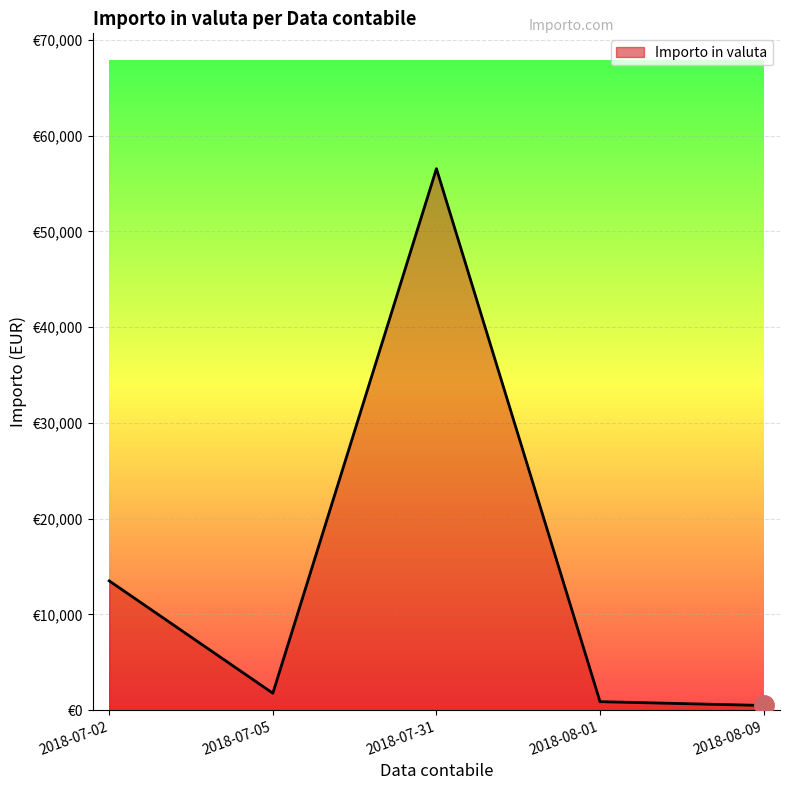

What is the difference between the maximum and minimum values?

56055.8